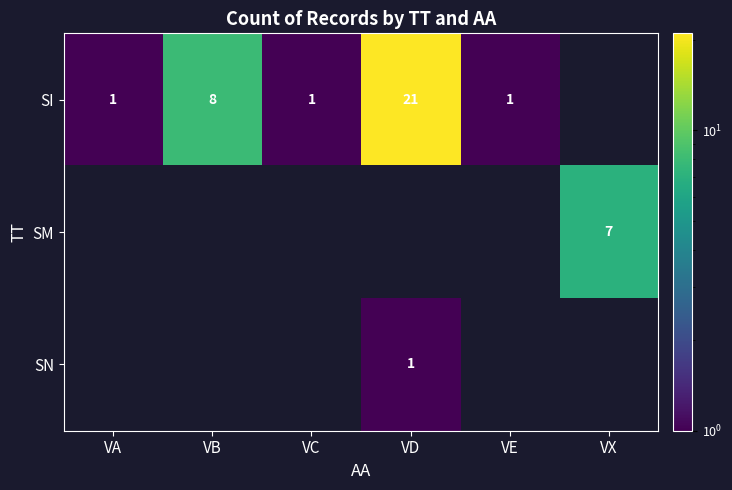

What is the total value across all series at VC?

1